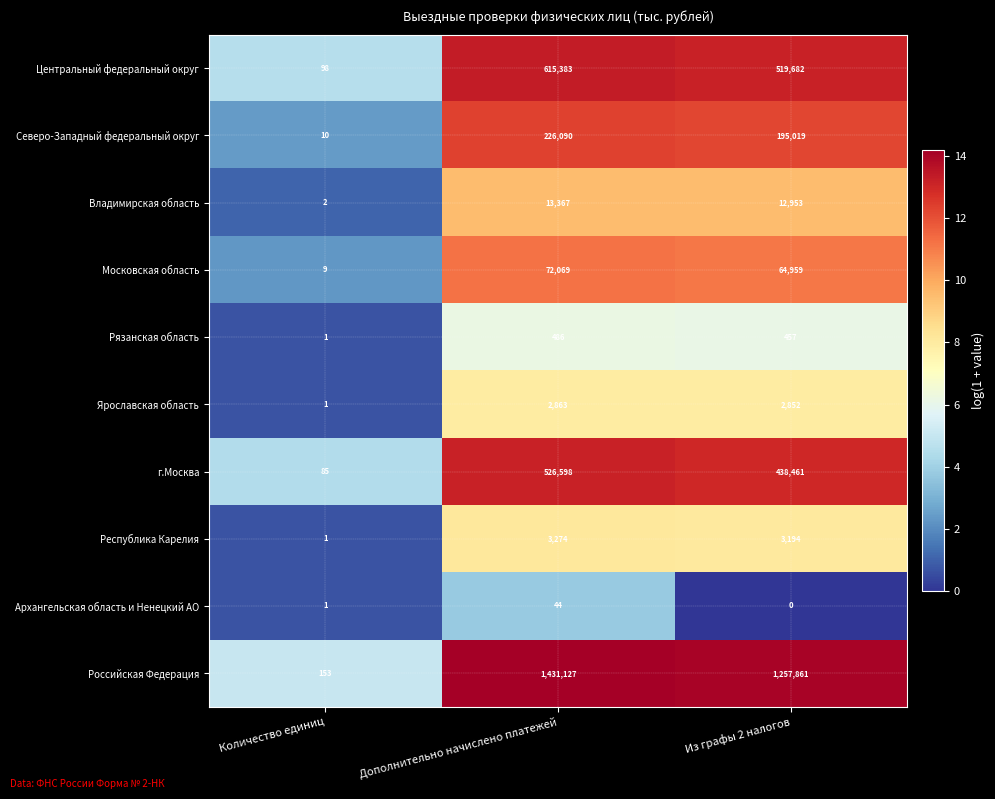

Which series has the widest spread of values?

Российская Федерация